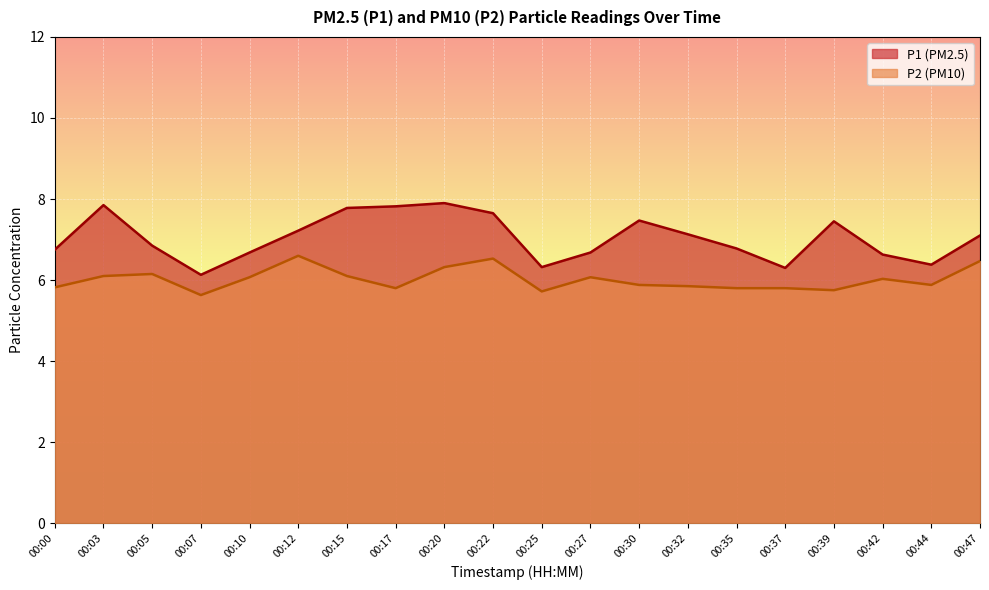

Is the value of P1 at 00:10 greater than the value of P2 at 00:12?

Yes